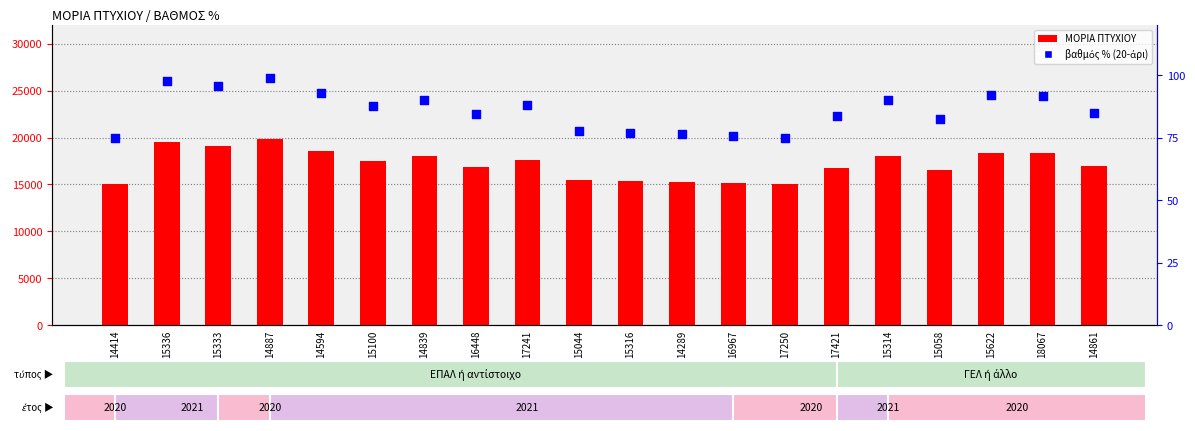

At how many categories does at least one series exceed 1240?

20